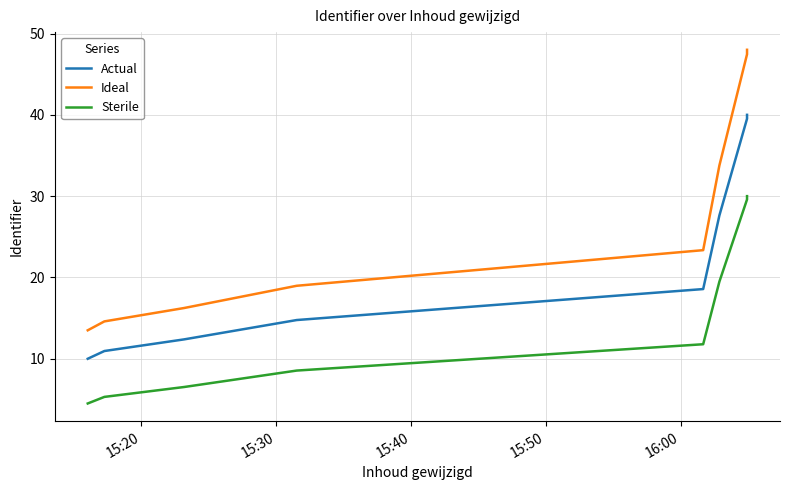

How many data points in Actual are less than 18?

4